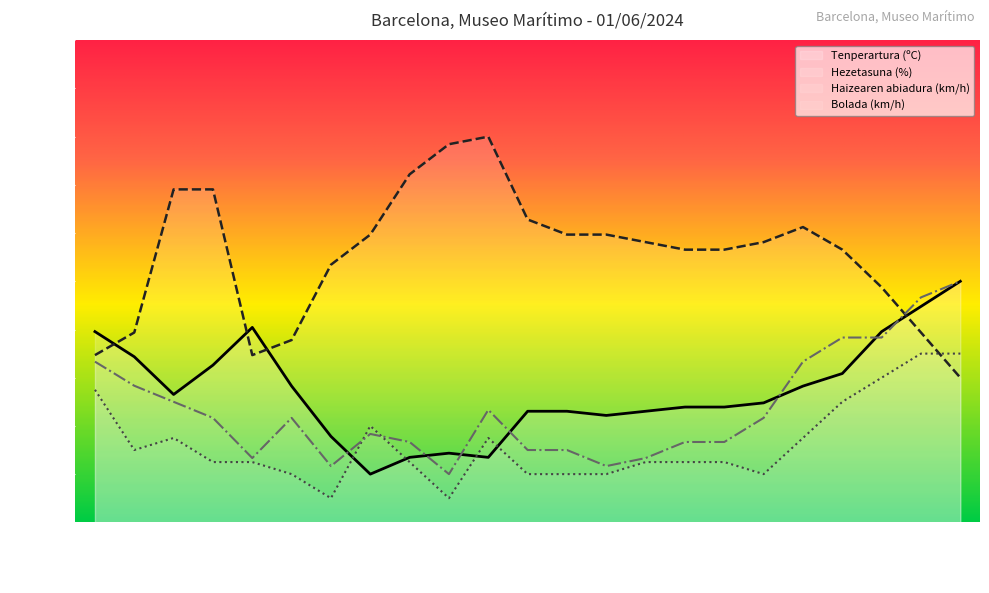

Is it true that Bolada (km/h) equals 4.8 at 06:00?

False